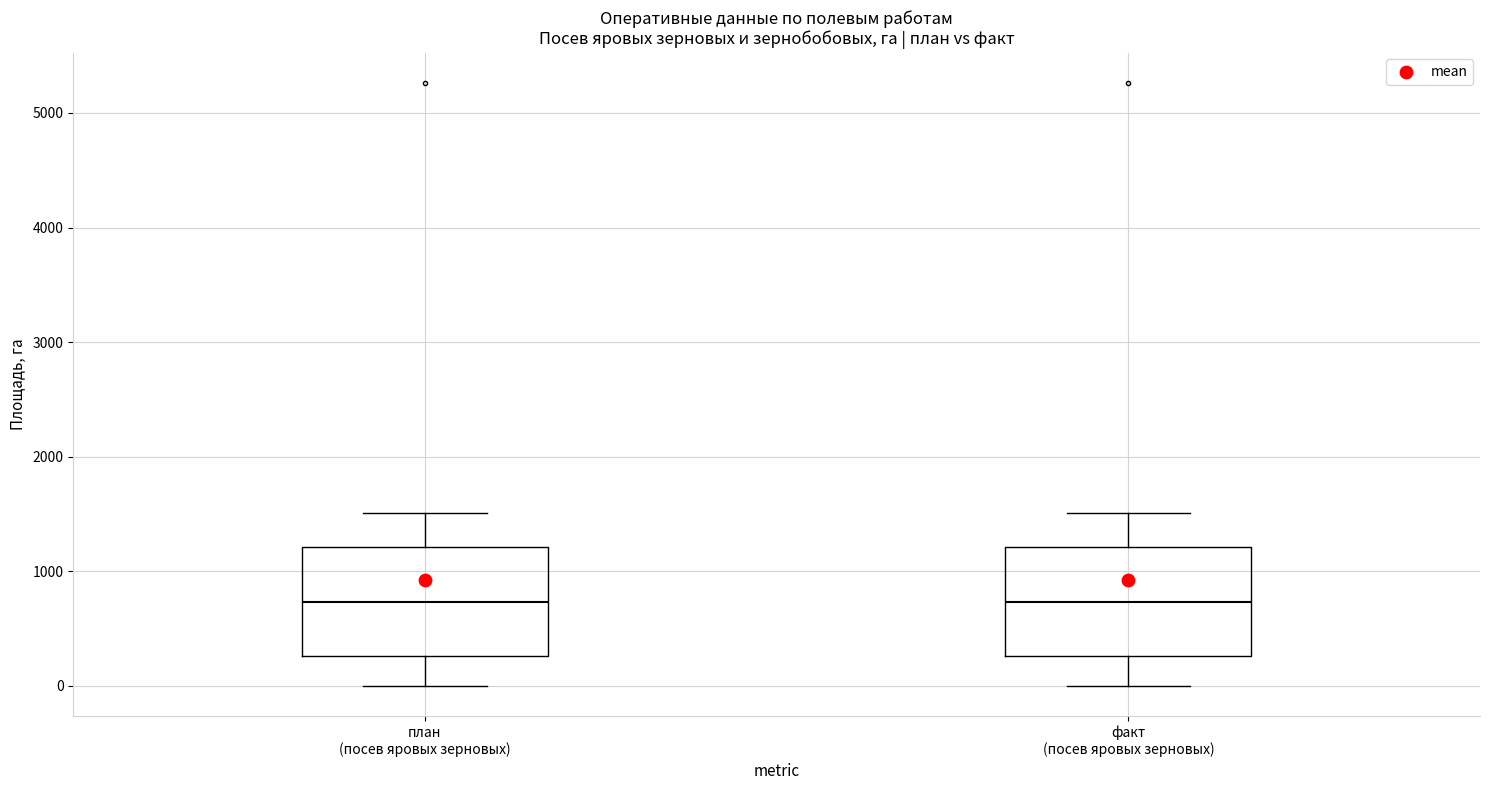

Where does the lower whisker of the box for план (посев яровых зерновых) end on the y-axis? The values are not printed on the chart, so give them approximately, as read against the axis.

0